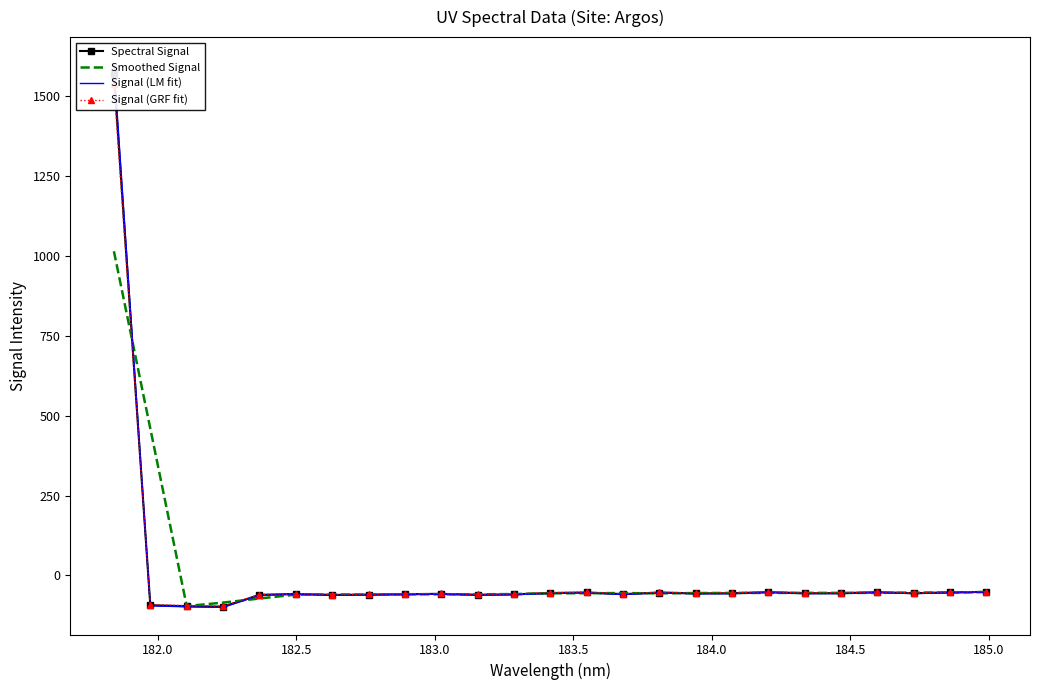

What is the highest value of the Smoothed Signal series?

1015.2